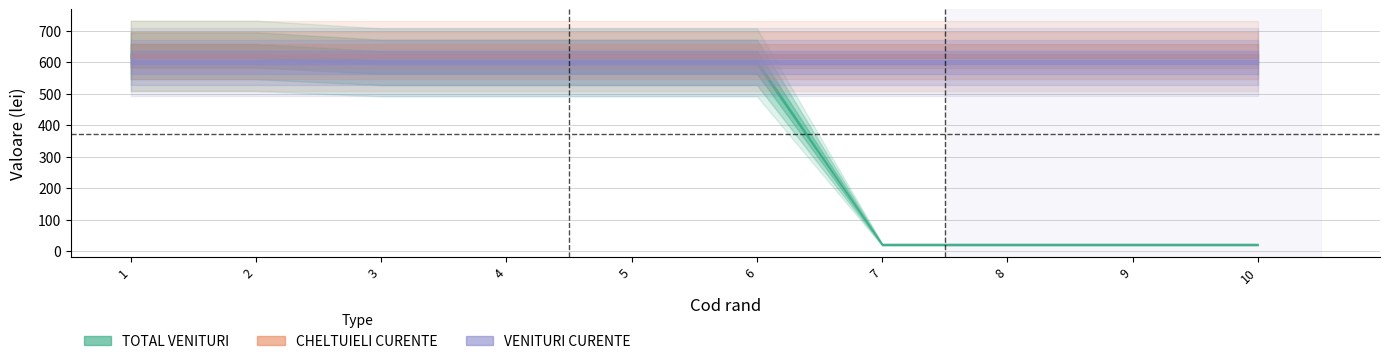

What is the total value across all series at 7?

1240.0